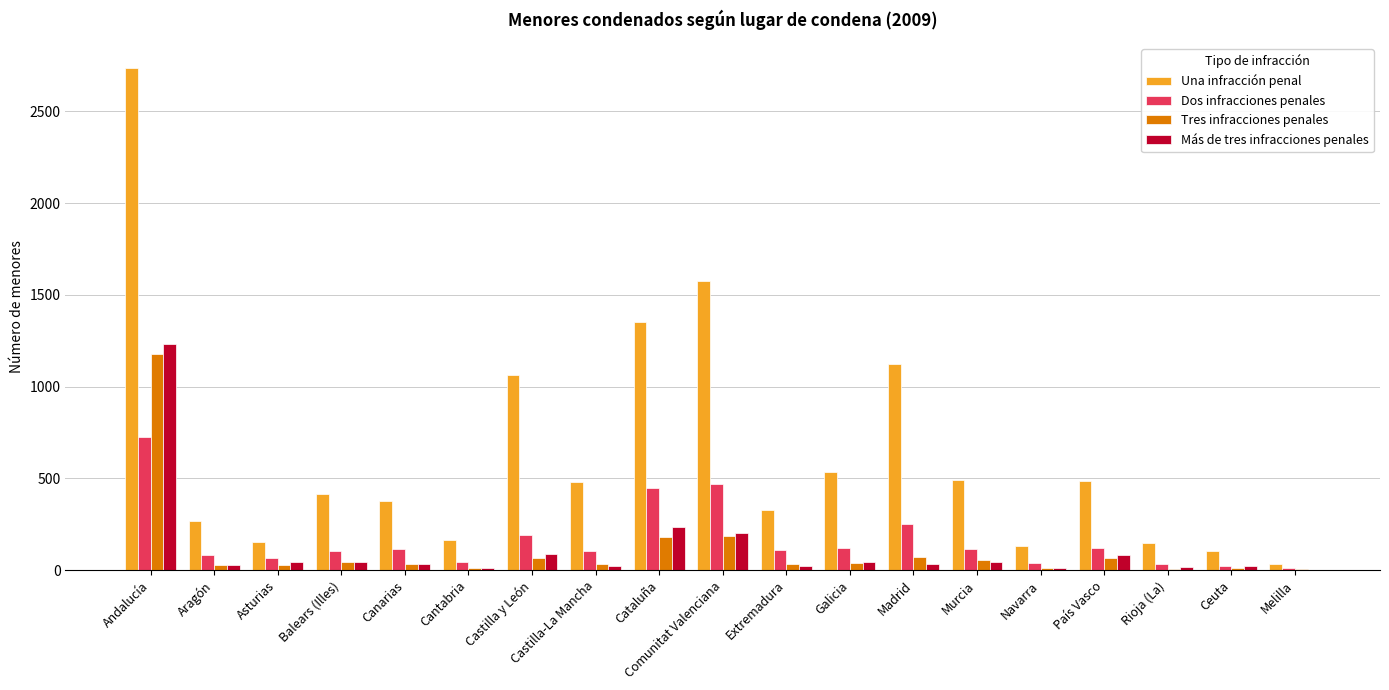

What are all the series names shown in the legend?

Una infracción penal, Dos infracciones penales, Tres infracciones penales, Más de tres infracciones penales